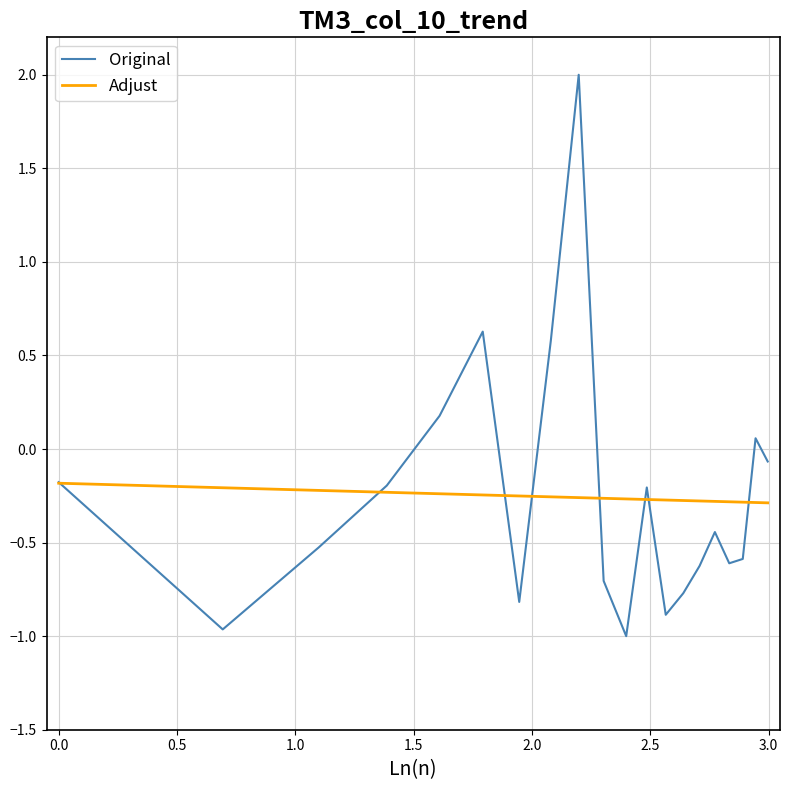

Which series has the widest spread of values?

Original